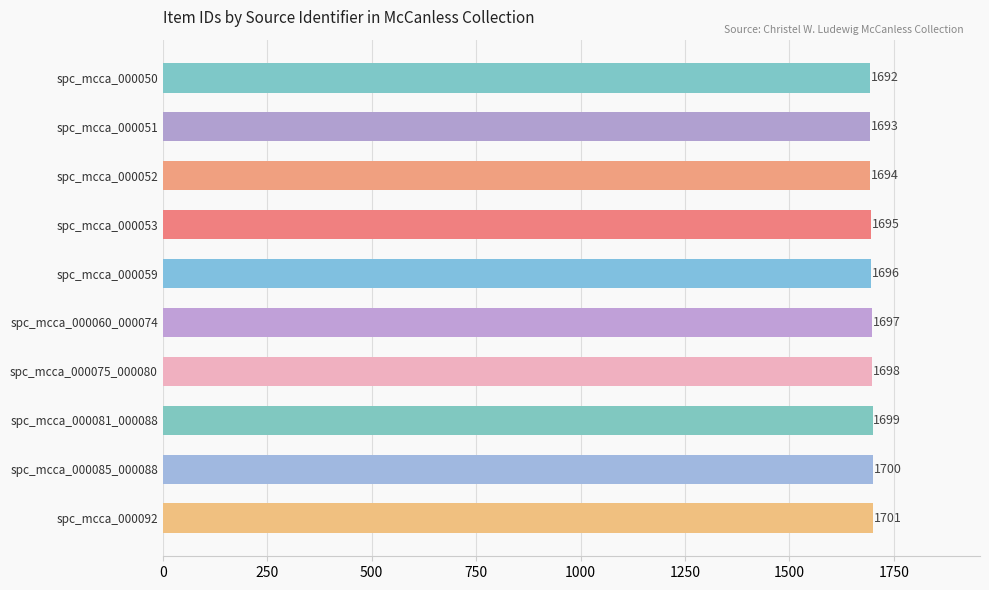

Count the number of data series in this chart.

1